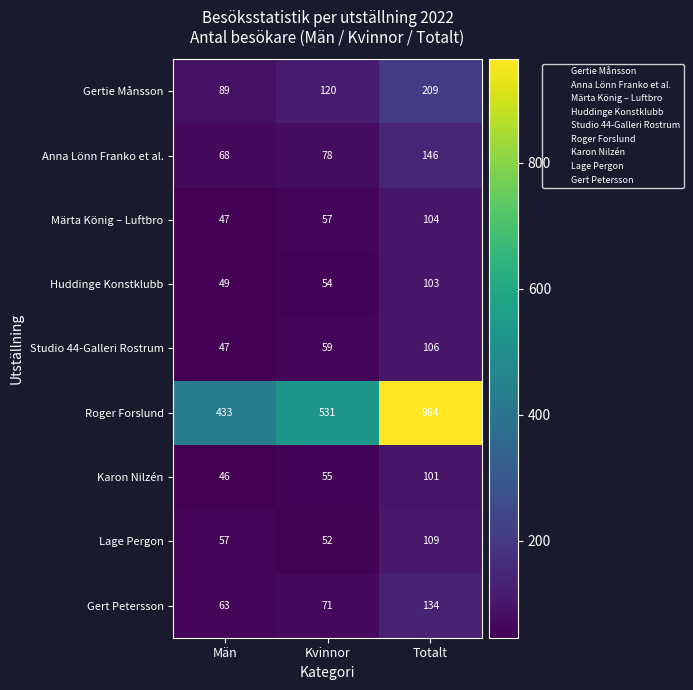

Rank the series at Totalt from highest to lowest value.

Roger Forslund, Gertie Månsson, Anna Lönn Franko et al., Gert Petersson, Lage Pergon, Studio 44-Galleri Rostrum, Märta König – Luftbro, Huddinge Konstklubb, Karon Nilzén